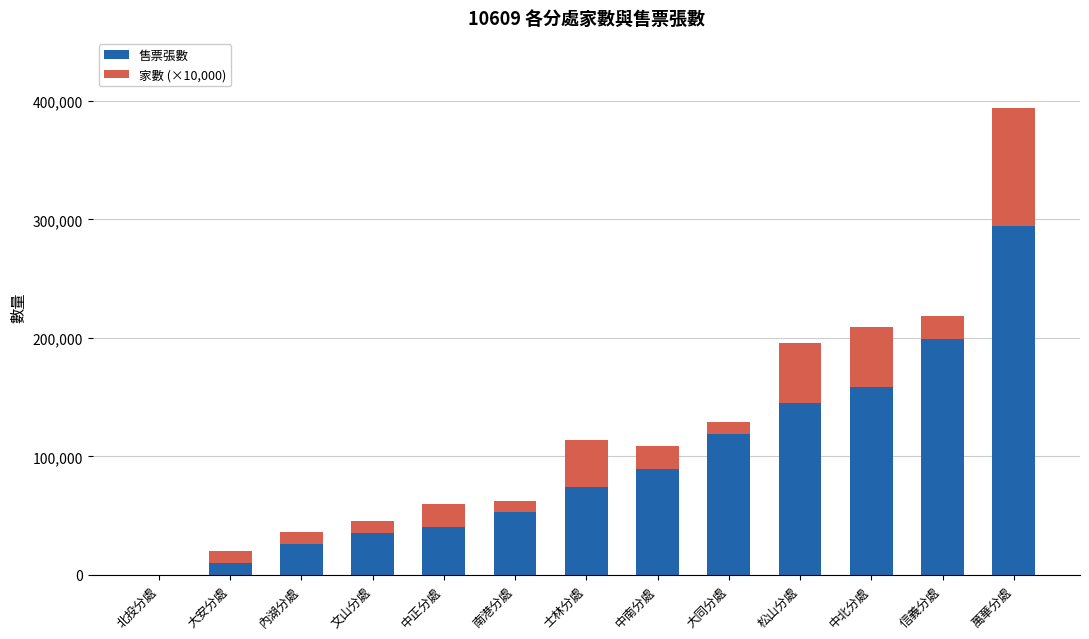

What is the sum of all 售票張數 values?

1243448